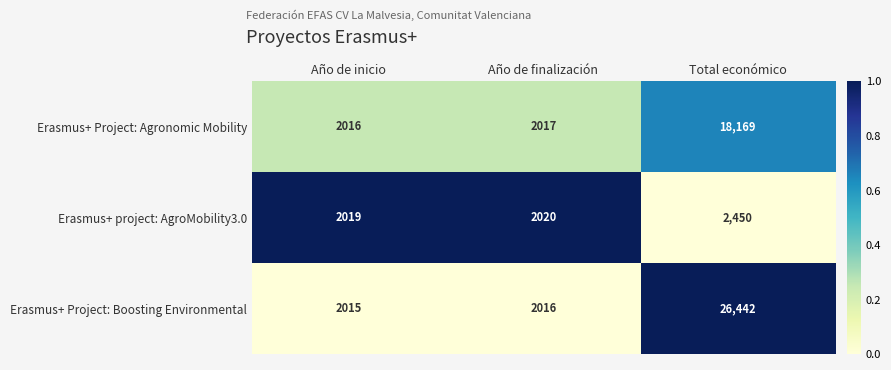

Reading right to left, what are all the values shown in this chart?

Erasmus+ Project: Agronomic Mobility: 18169	2017	2016
Erasmus+ project: AgroMobility3.0: 2450	2020	2019
Erasmus+ Project: Boosting Environmental: 26442	2016	2015